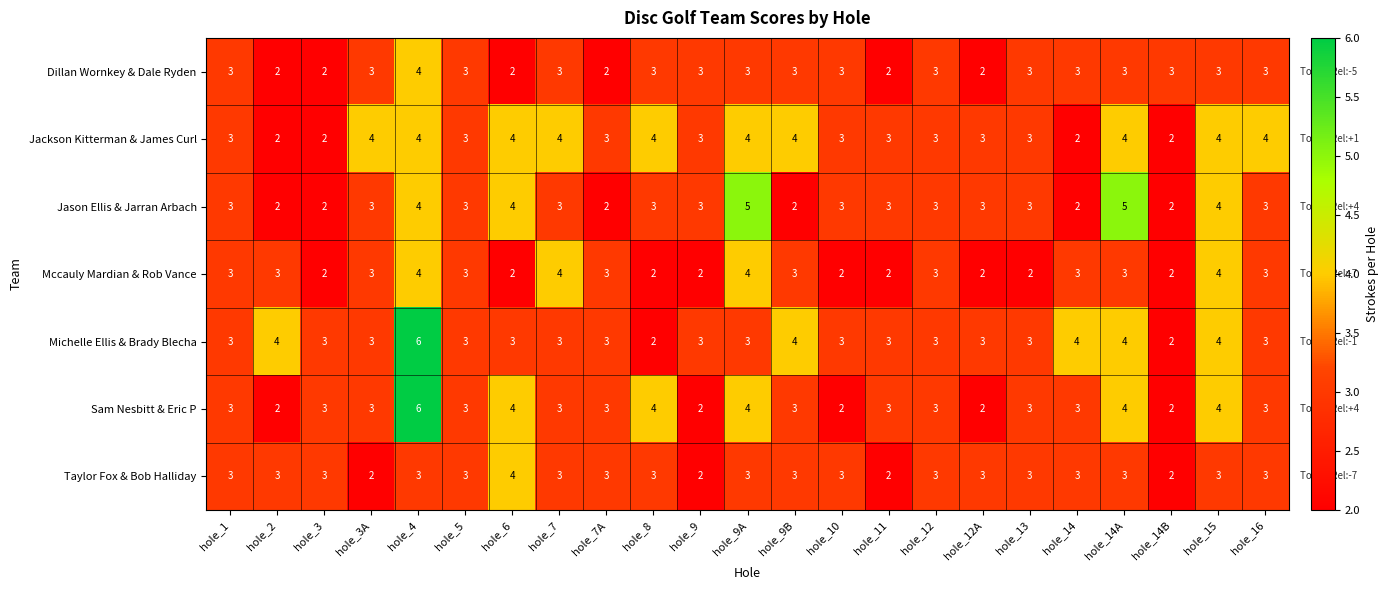

How many Jackson Kitterman & James Curl values are between 3 and 4?

19